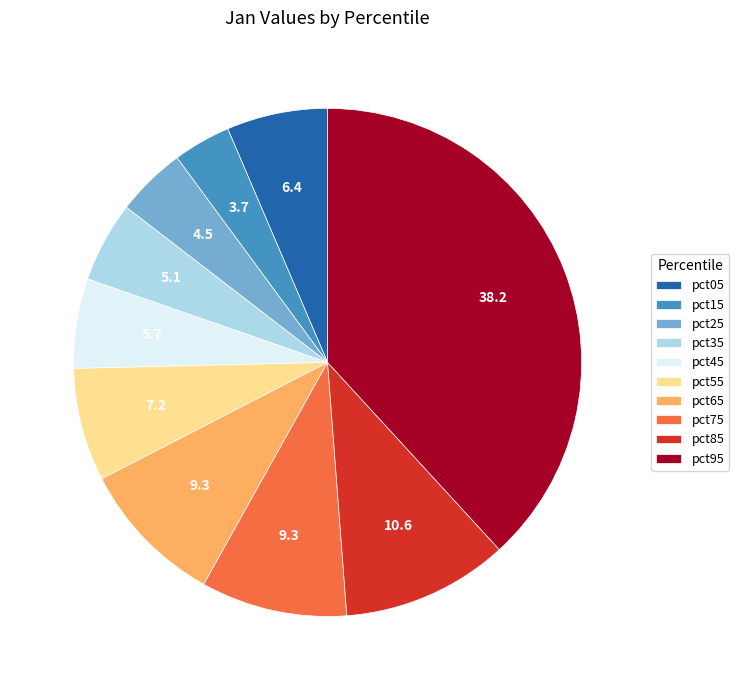

Do pct35 and pct85 together represent more than half of the pie?

No